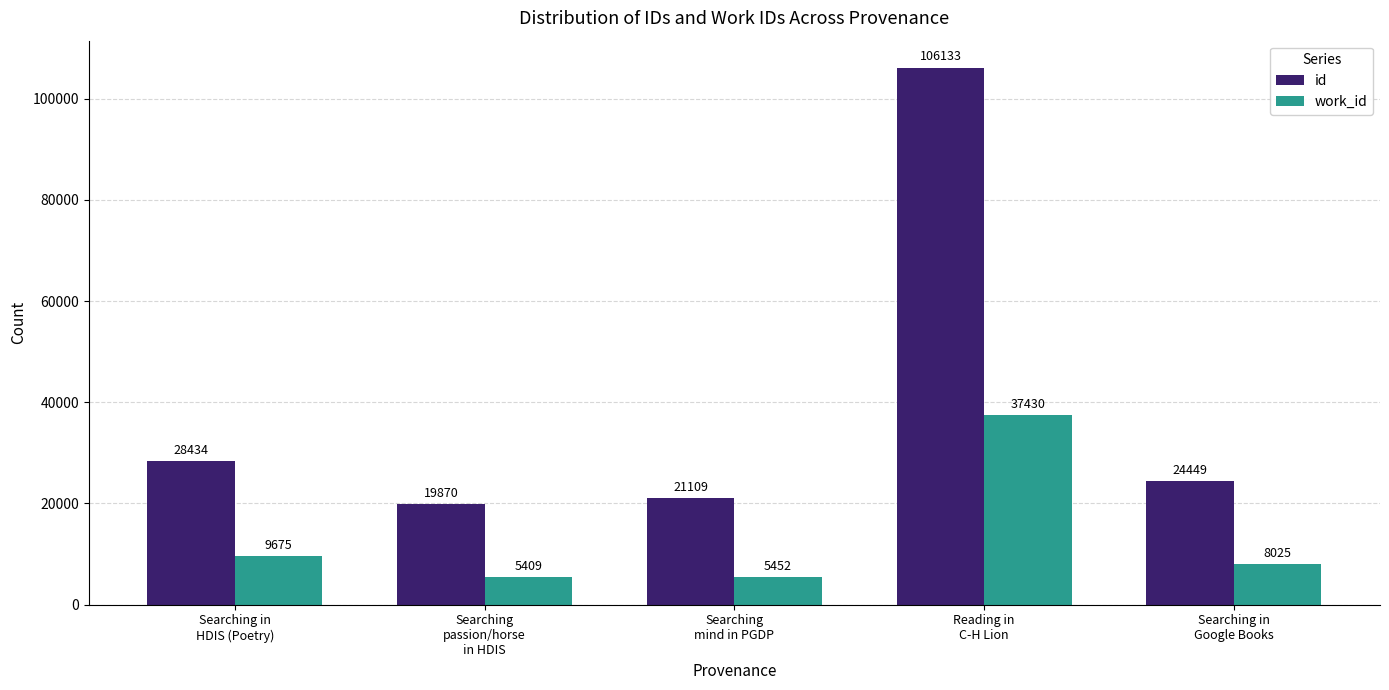

Reading left to right, what are all the values shown in this chart?

id: 28434	19870	21109	106133	24449
work_id: 9675	5409	5452	37430	8025